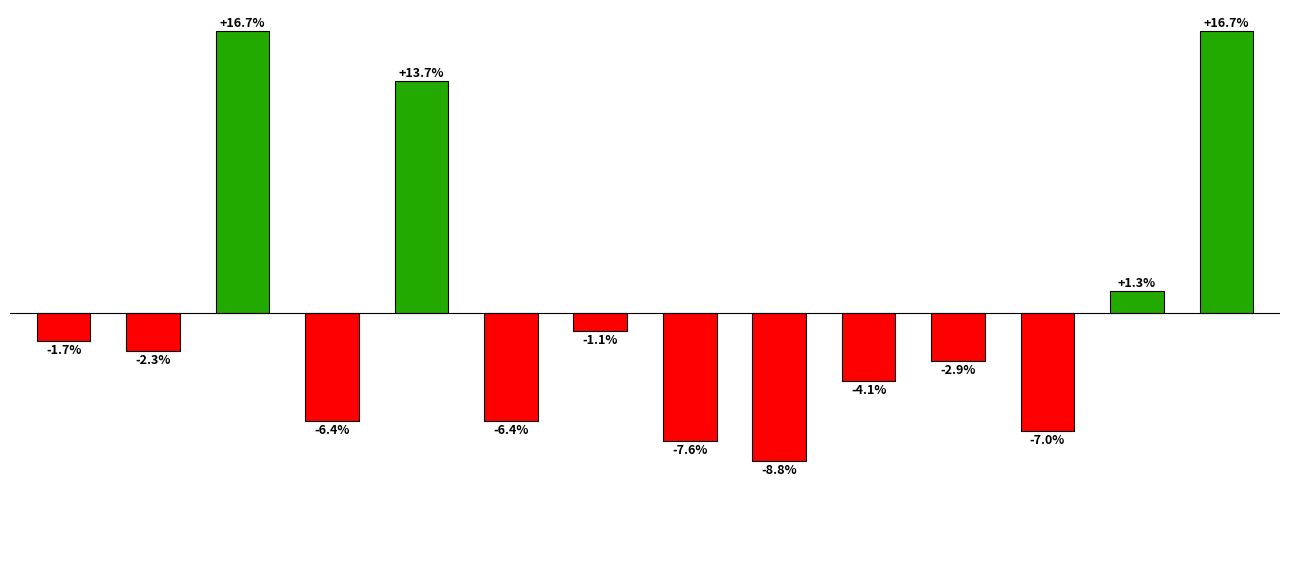

Reading left to right, what are all the values shown in this chart?

-1.7	-2.3	16.7	-6.4	13.7	-6.4	-1.1	-7.6	-8.8	-4.1	-2.9	-7.0	1.3	16.7